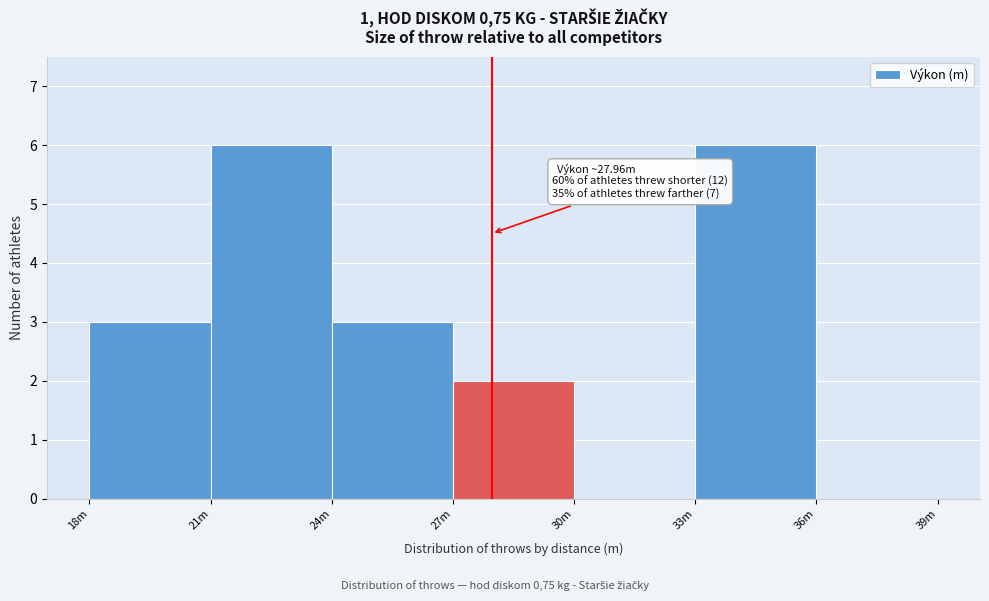

Reading left to right, list all the values displayed in this chart.

18m=3	21m=6	24m=3	27m=2	30m=0	33m=6	36m=0